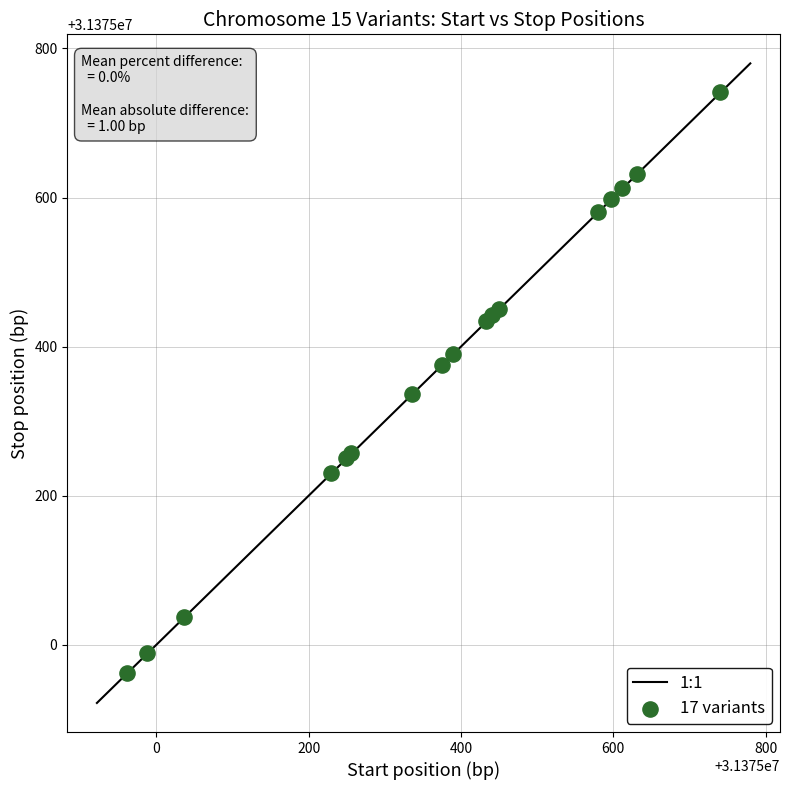

What Y value in the scatter plot is closest to 31375351?

31375337